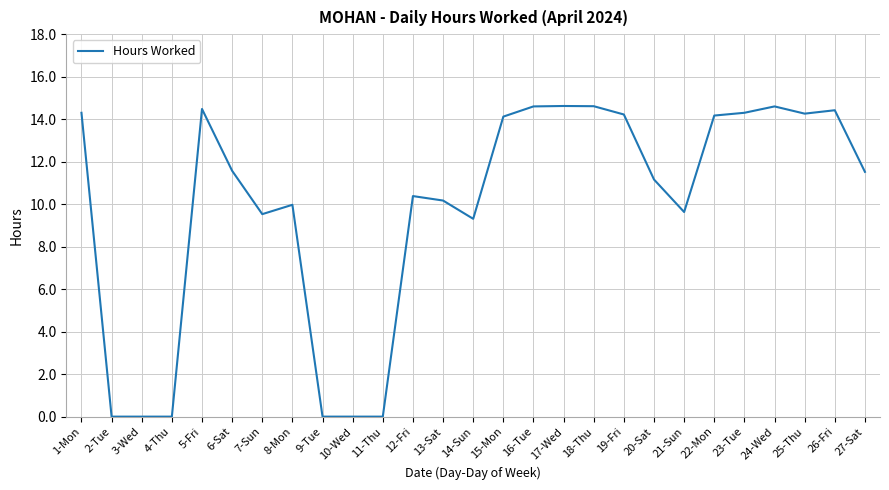

How many lines are shown in the chart?

1